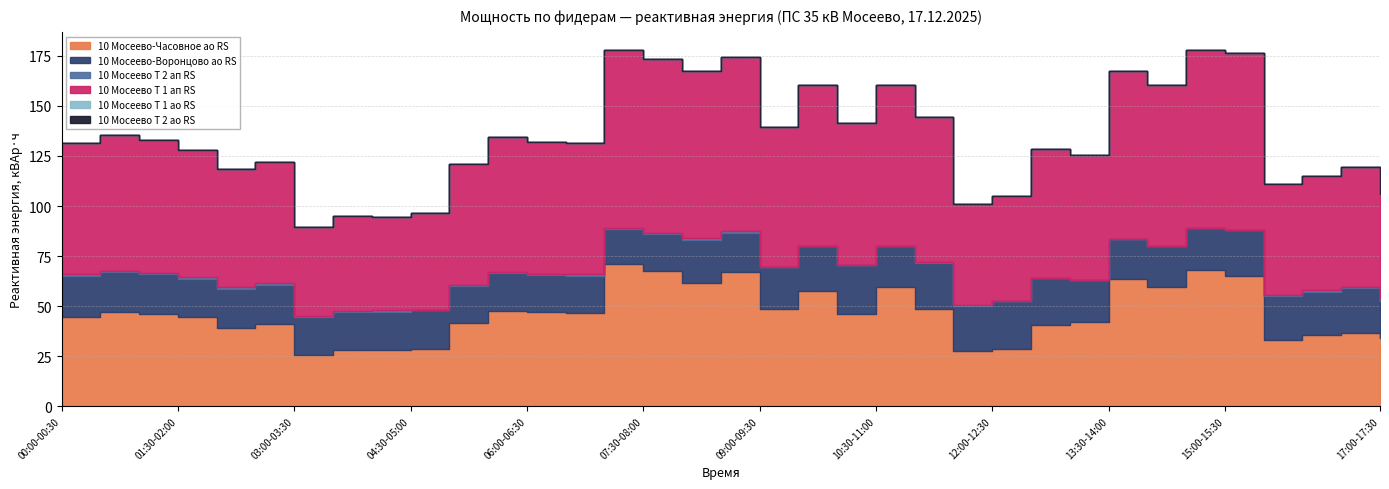

At which category does 10 Мосеево Т 2 ап RS reach its first local peak?

16:00-16:30